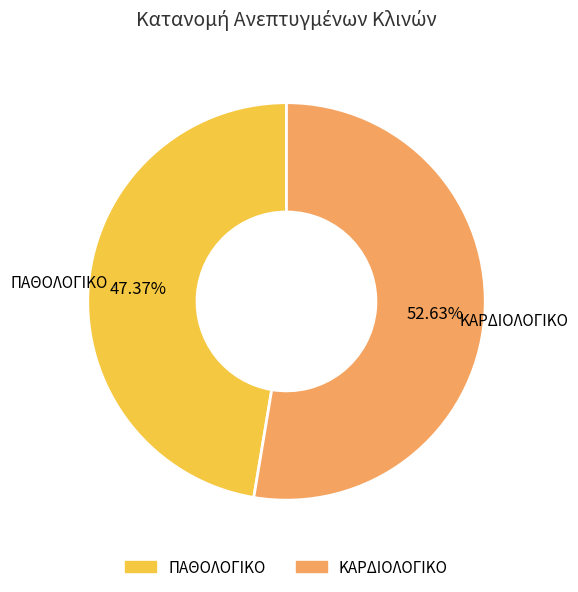

What is the majority slice?

ΚΑΡΔΙΟΛΟΓΙΚΟ